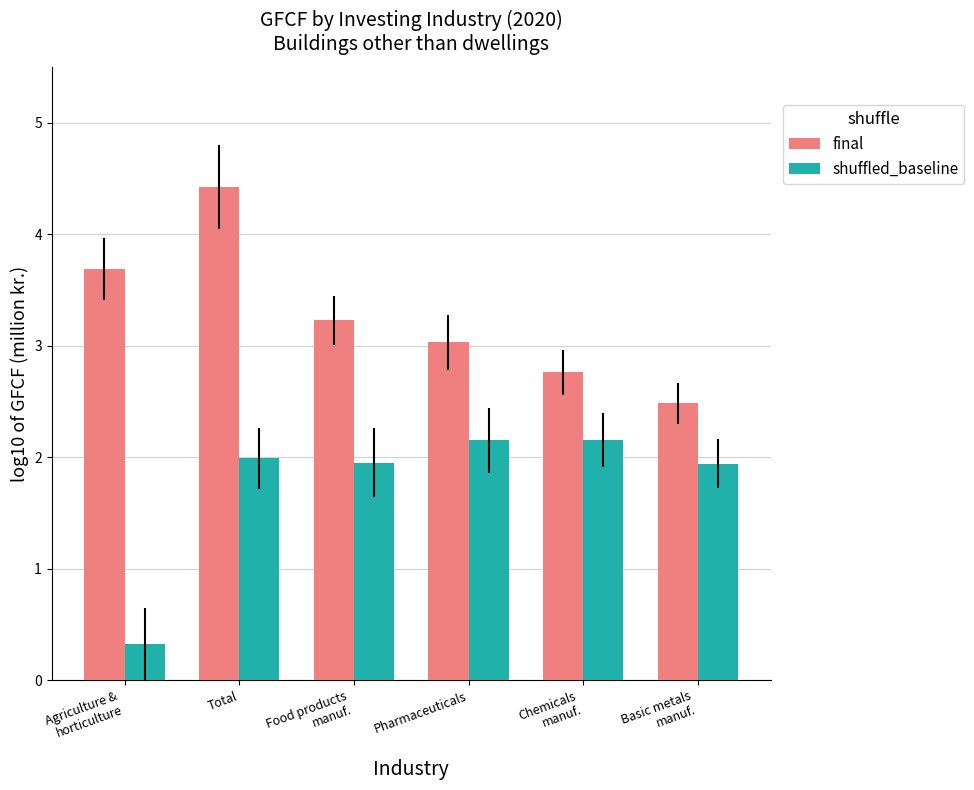

Where does the shuffled_baseline series first go above 1?

Total